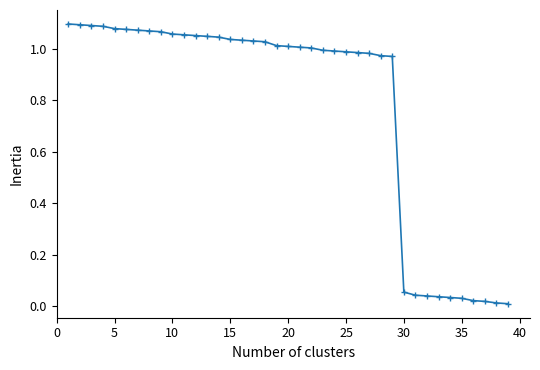

What is the sum of all values?

30.3